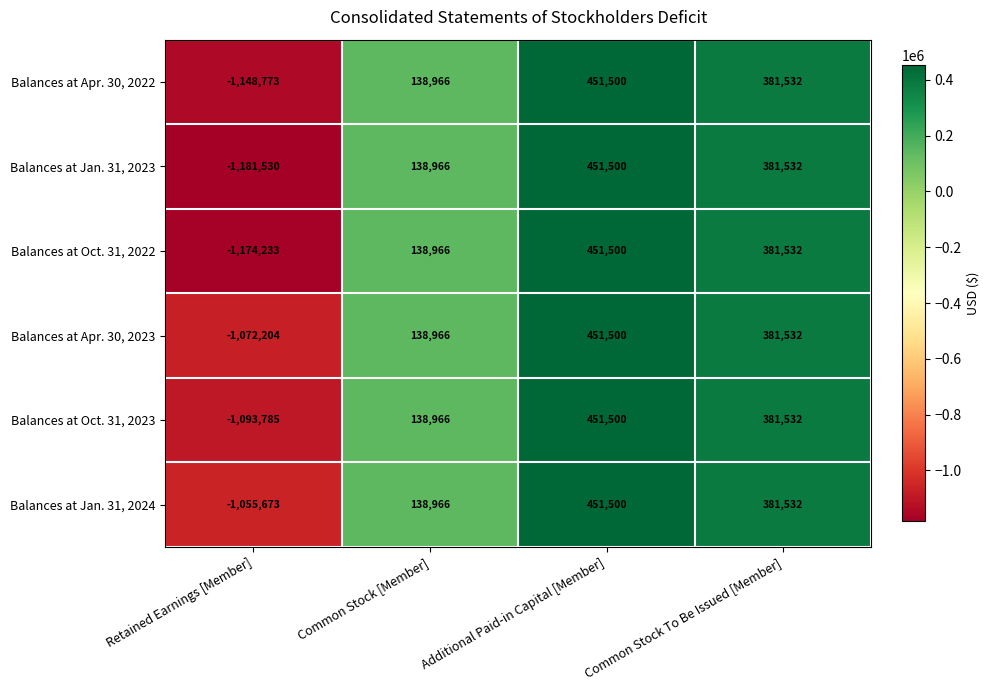

Which series has the largest total across all categories?

Balances at Jan. 31, 2024